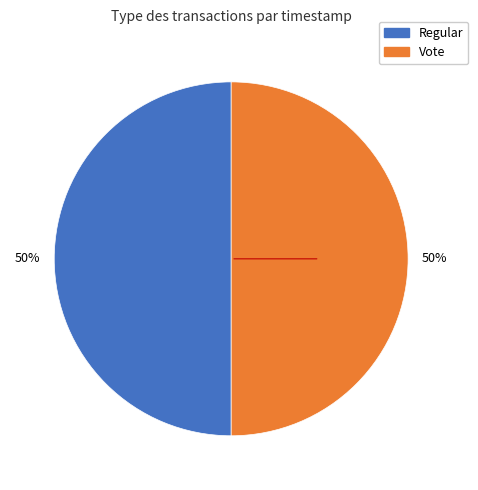

The Vote slice represents 50% of the pie. True or false?

True